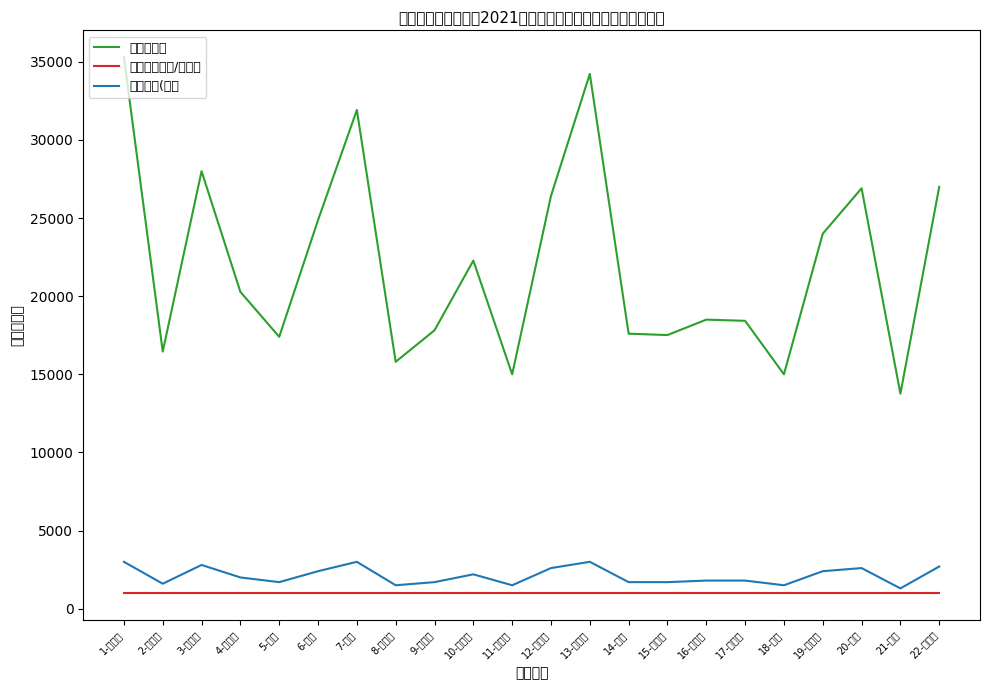

What is the difference between the 收入（元） values at 6-李昇 and 15-舒彦和?

7358.2